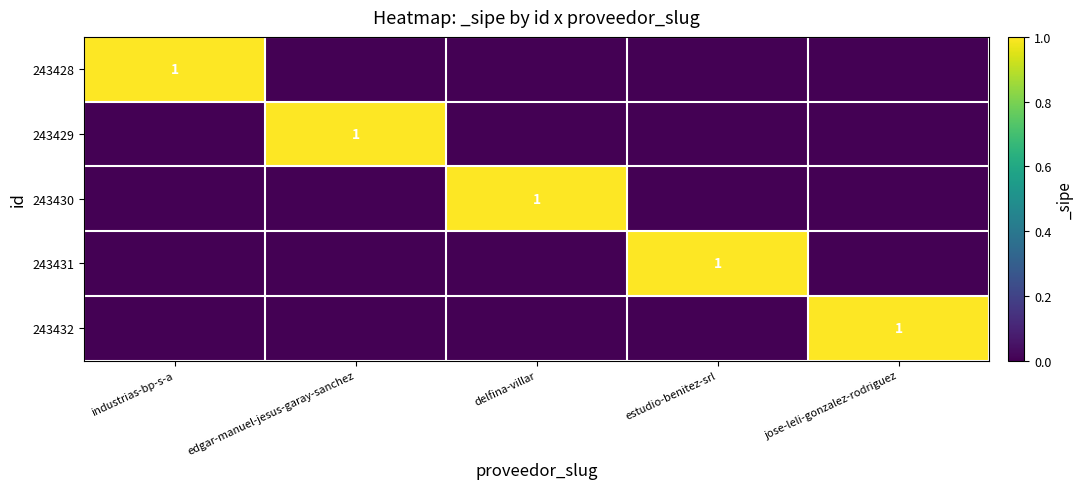

Count the number of data series in this chart.

5